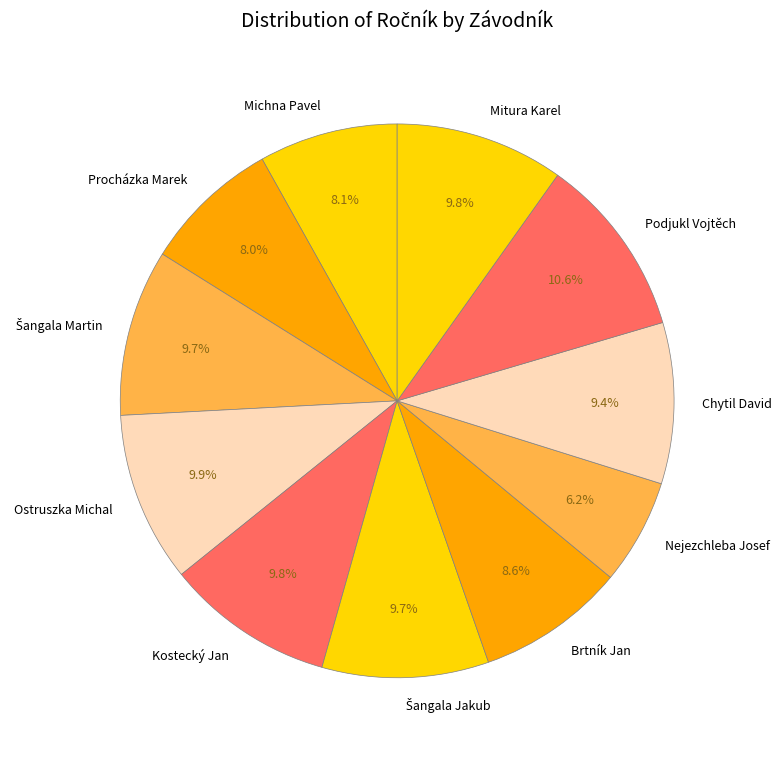

The Podjukl Vojtěch slice represents 11% of the pie. True or false?

True